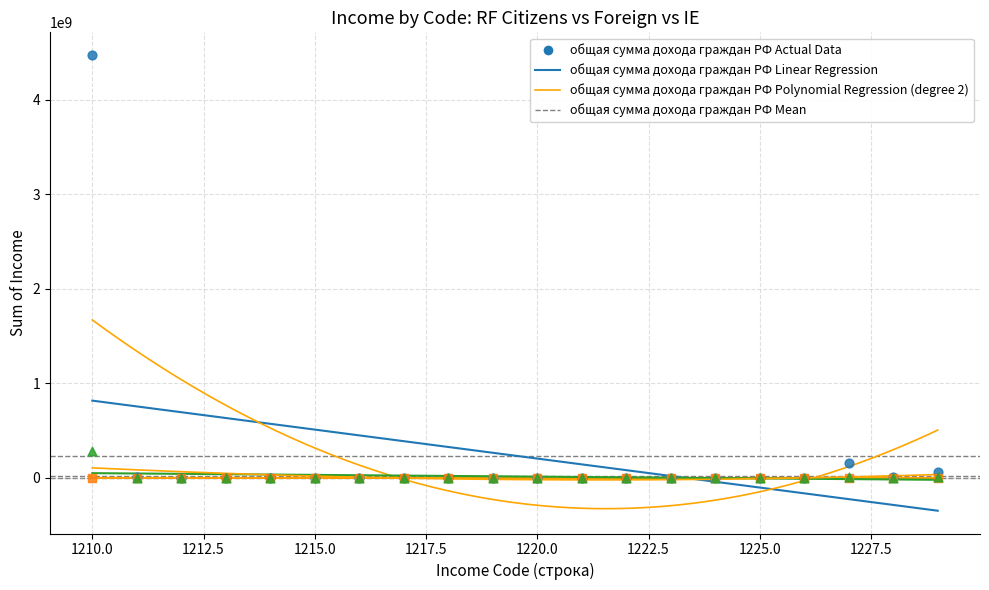

Across all series, what Y value is closest to 2237289115?

283521548